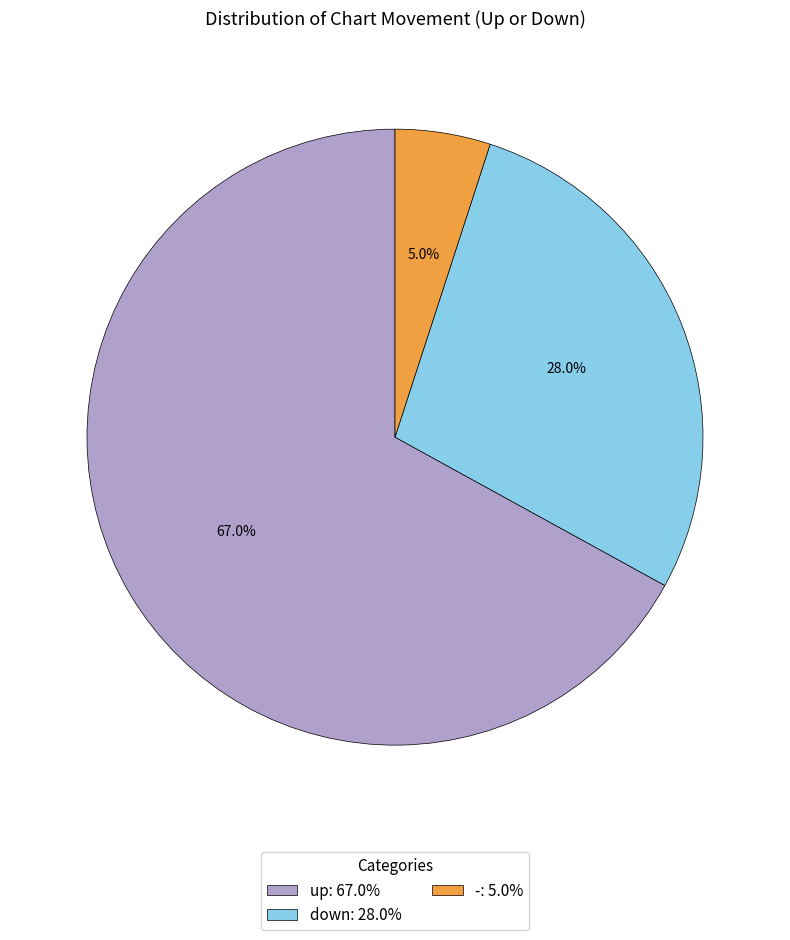

To the nearest percent, what is the combined percentage of - and up?

72%